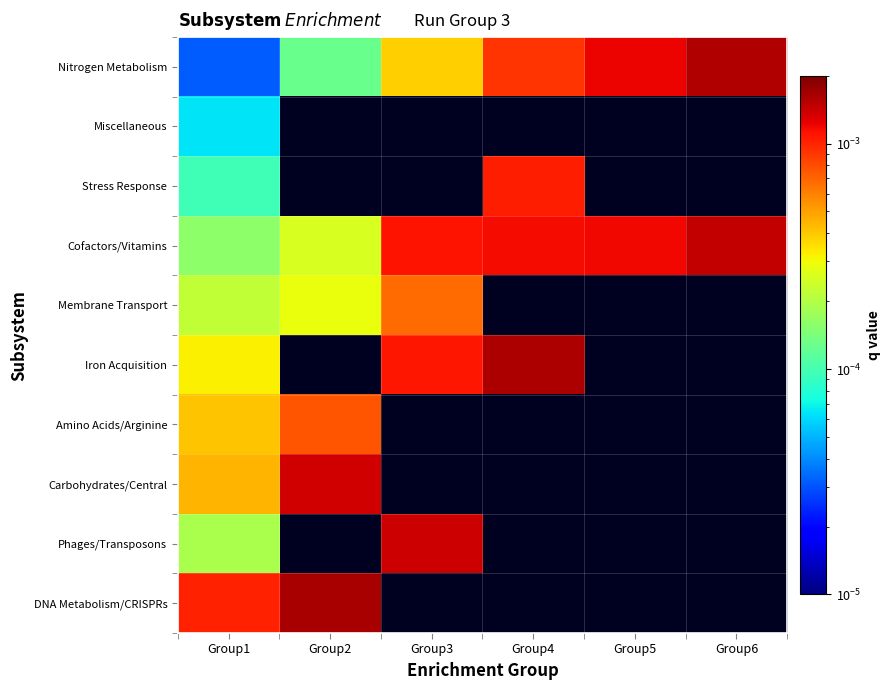

Where is Nitrogen Metabolism nearest to the value 0?

Group1